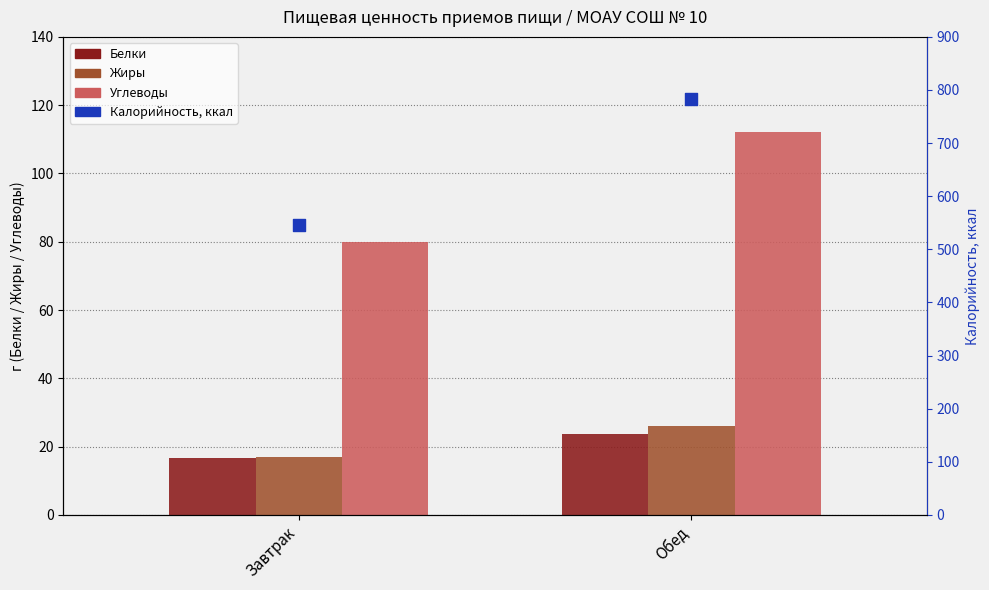

At how many categories does at least one series exceed 462?

2